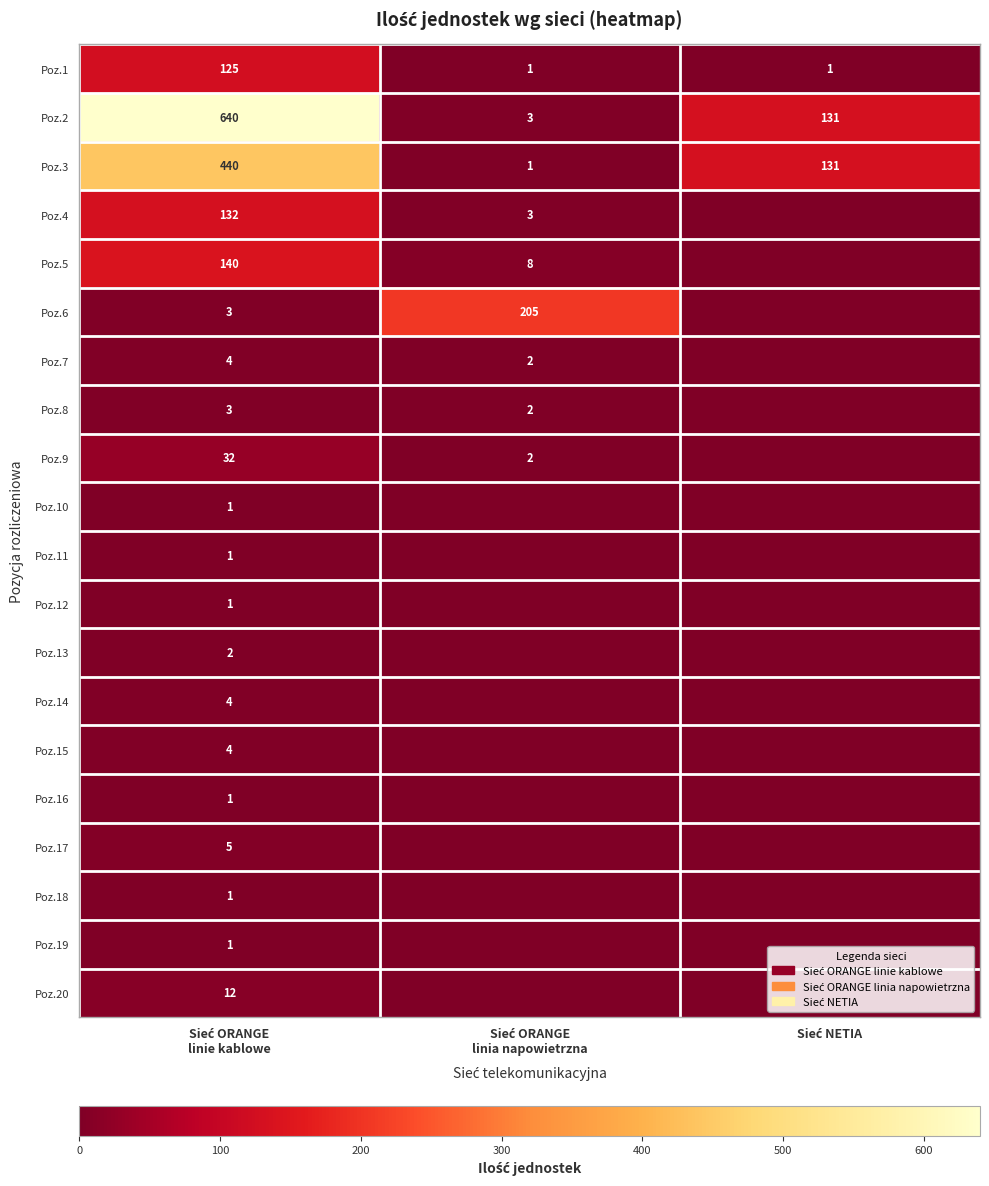

What is the average value of the Poz.2 series?

258